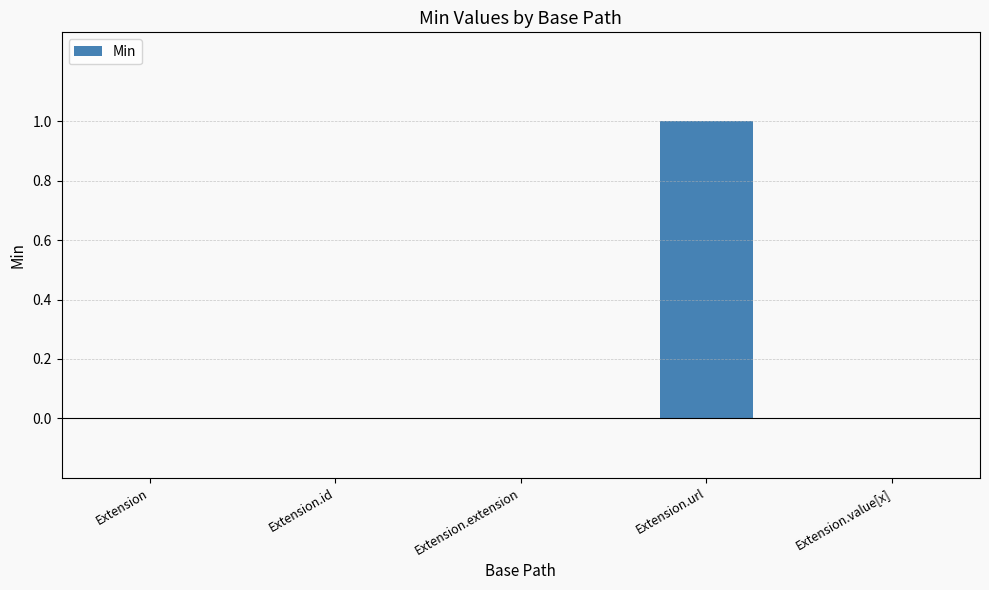

True or false: the data shows 1 at Extension.id.

False